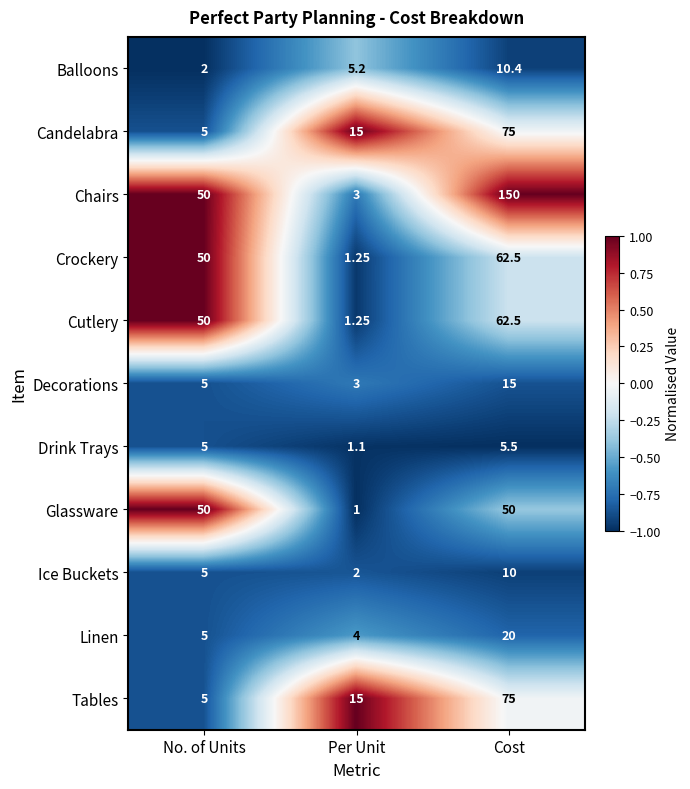

What is the smallest value displayed?

1.0